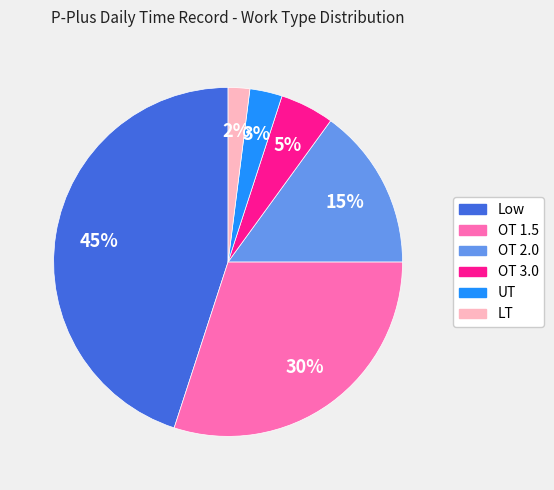

What is the largest slice in the pie chart?

Low